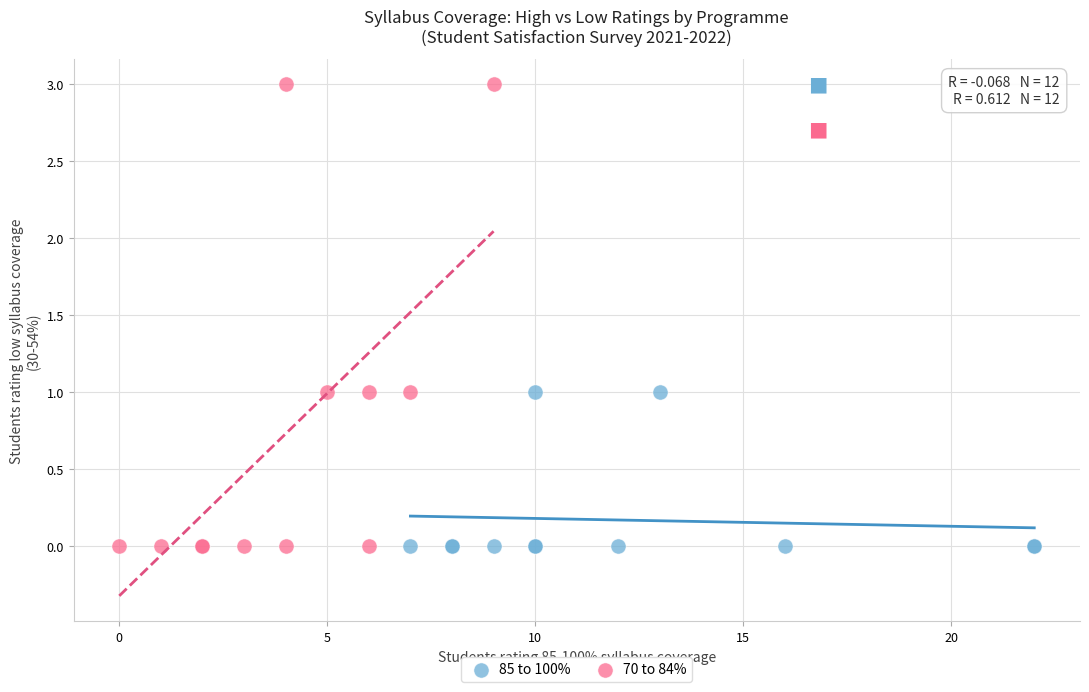

Which series contains the highest Y value?

70 to 84%